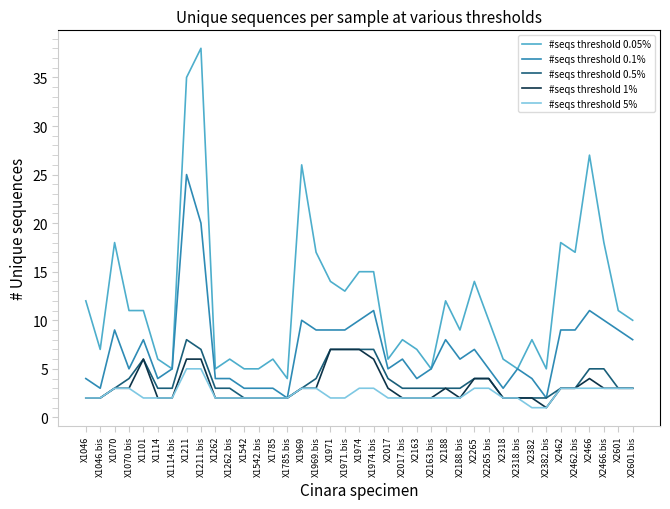

Is the value of #seqs threshold 0.1% at X2466.bis greater than the value of #seqs threshold 5% at X1974?

Yes